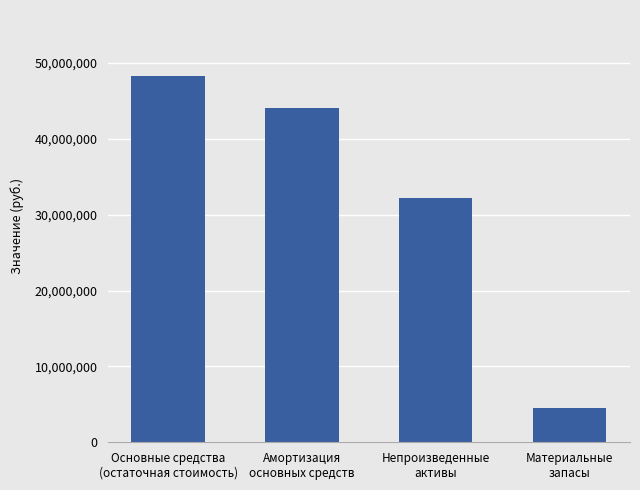

Rank the categories by value from lowest to highest.

Материальные
запасы, Непроизведенные
активы, Амортизация
основных средств, Основные средства
(остаточная стоимость)